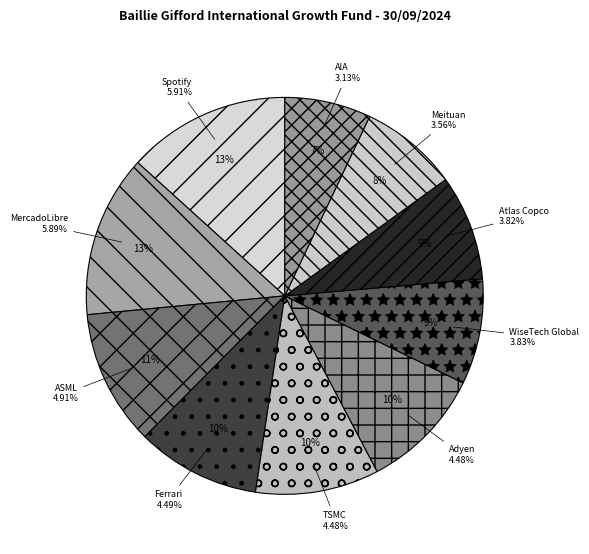

How much of the chart is everything except WiseTech Global?

91.4%